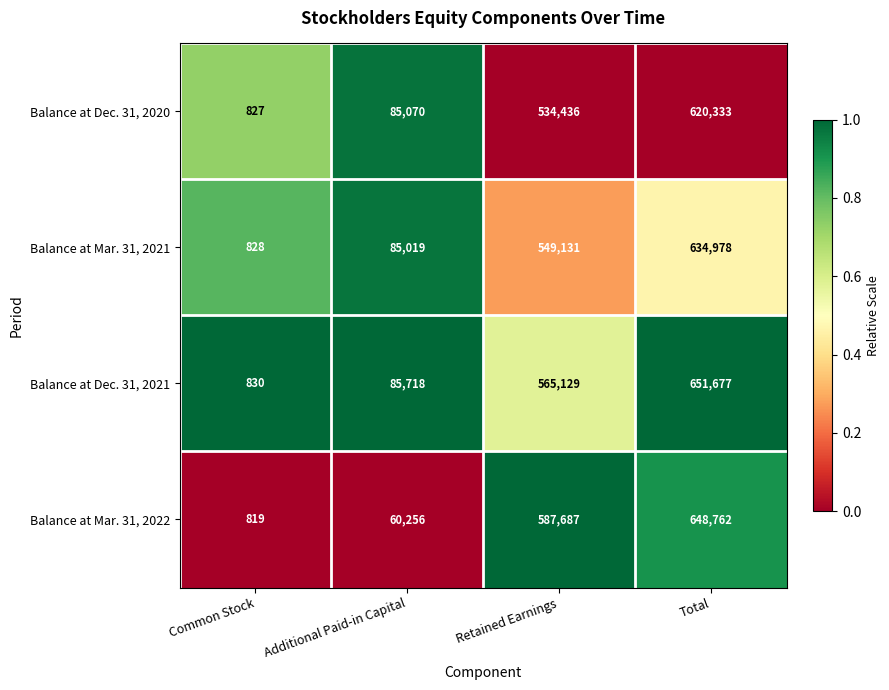

What is the sum of the Balance at Mar. 31, 2021 values at Additional Paid-in Capital and Retained Earnings?

634150